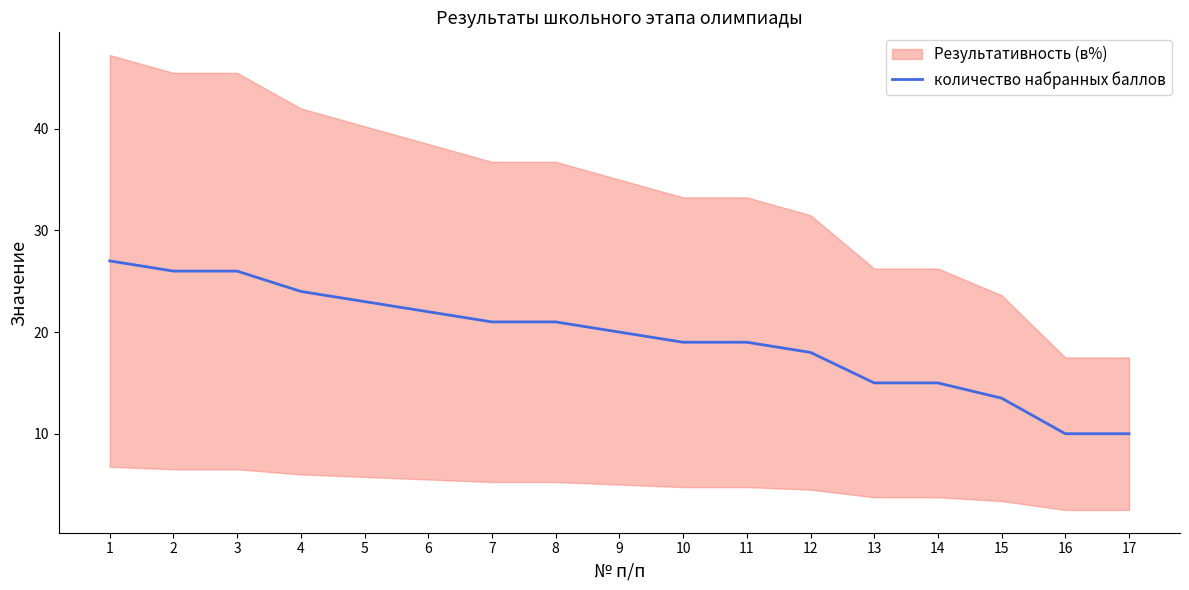

Reading left to right, extract all data points from this chart.

1=27.0	2=26.0	3=26.0	4=24.0	5=23.0	6=22.0	7=21.0	8=21.0	9=20.0	10=19.0	11=19.0	12=18.0	13=15.0	14=15.0	15=13.5	16=10.0	17=10.0